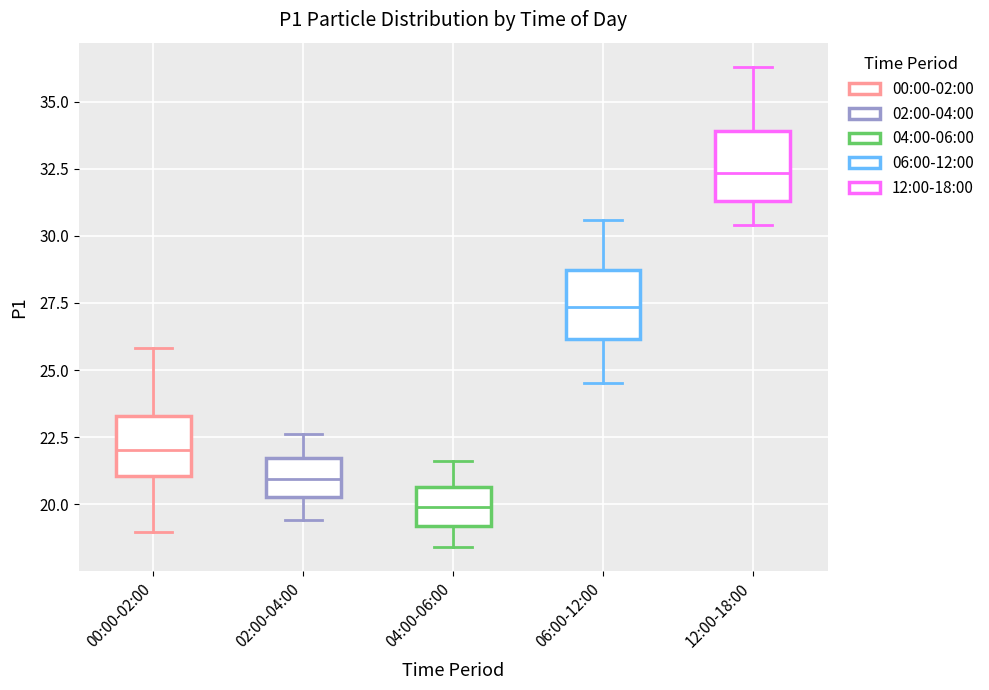

Reading left to right, read every box against the y-axis: the position of its median line, the range the box covers, and the ends of its whiskers. The values are not printed on the chart, so give them approximately, as read against the axis.

00:00-02:00: median 22.0, box 21.0 to 23.5, whiskers 19.0 to 26.0
02:00-04:00: median 21.0, box 20.5 to 21.5, whiskers 19.5 to 22.5
04:00-06:00: median 20.0, box 19.0 to 20.5, whiskers 18.5 to 21.5
06:00-12:00: median 27.5, box 26.0 to 28.5, whiskers 24.5 to 30.5
12:00-18:00: median 32.5, box 31.5 to 34.0, whiskers 30.5 to 36.5